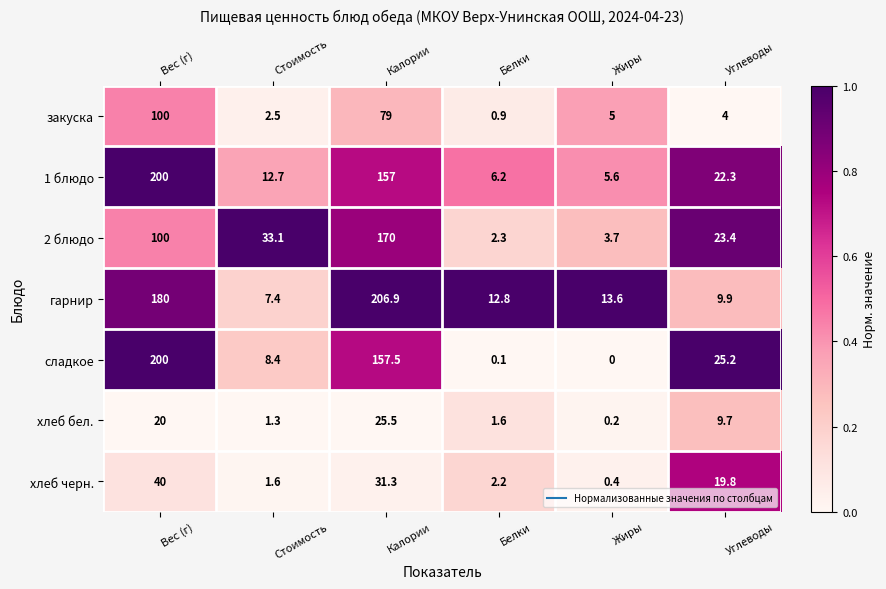

At which category is the sum across all series the highest?

Вес (г)